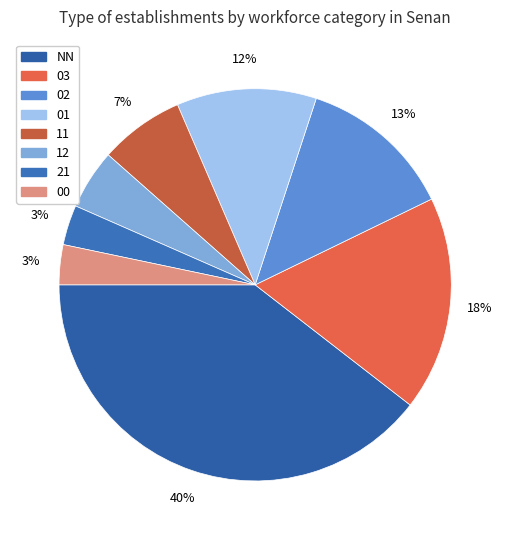

Is there a majority slice in this chart?

No